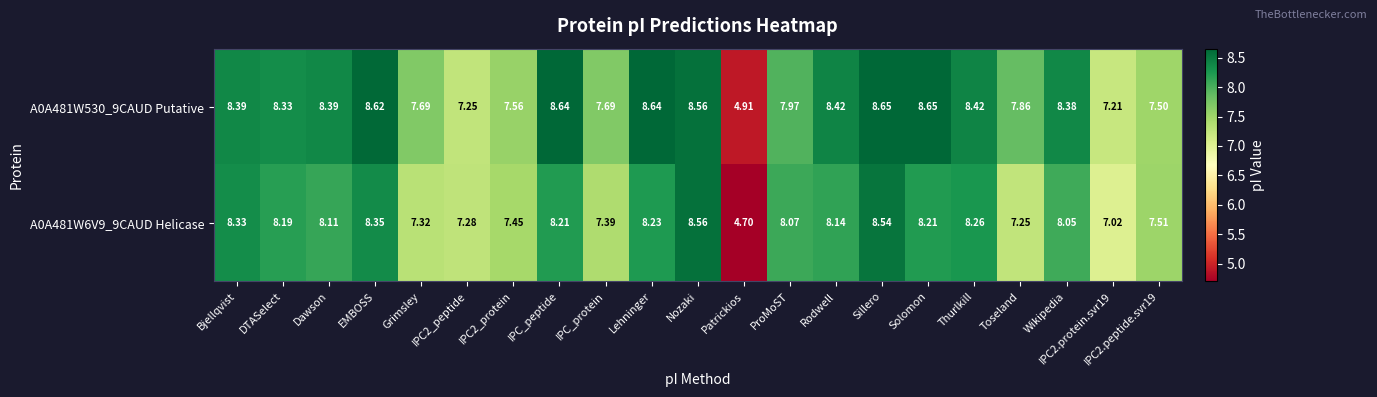

At which label does A0A481W6V9_9CAUD Helicase reach its minimum?

Patrickios